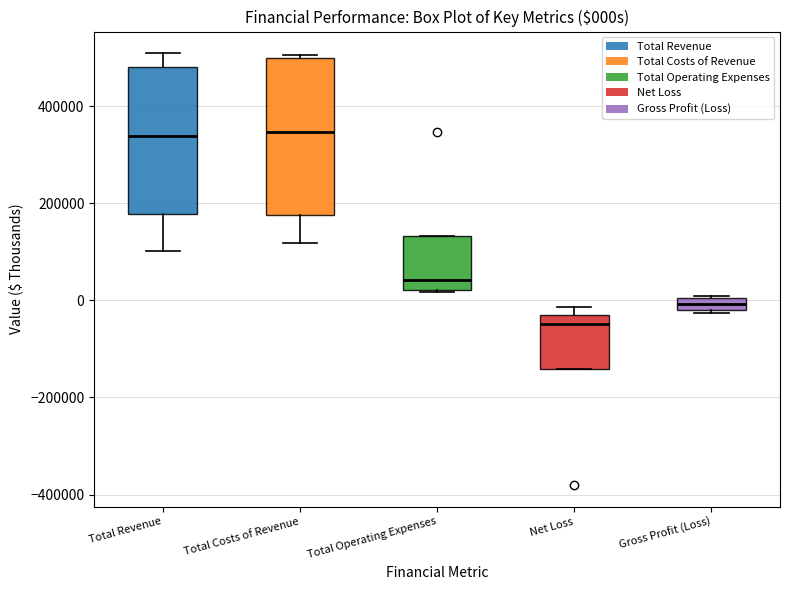

Comparing the boxes themselves (not the whiskers), which one is the tallest?

Total Costs of Revenue